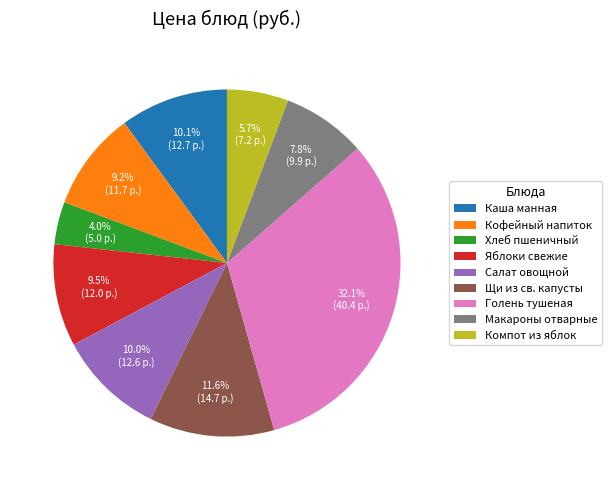

Which slice is the smallest?

Хлеб пшеничный